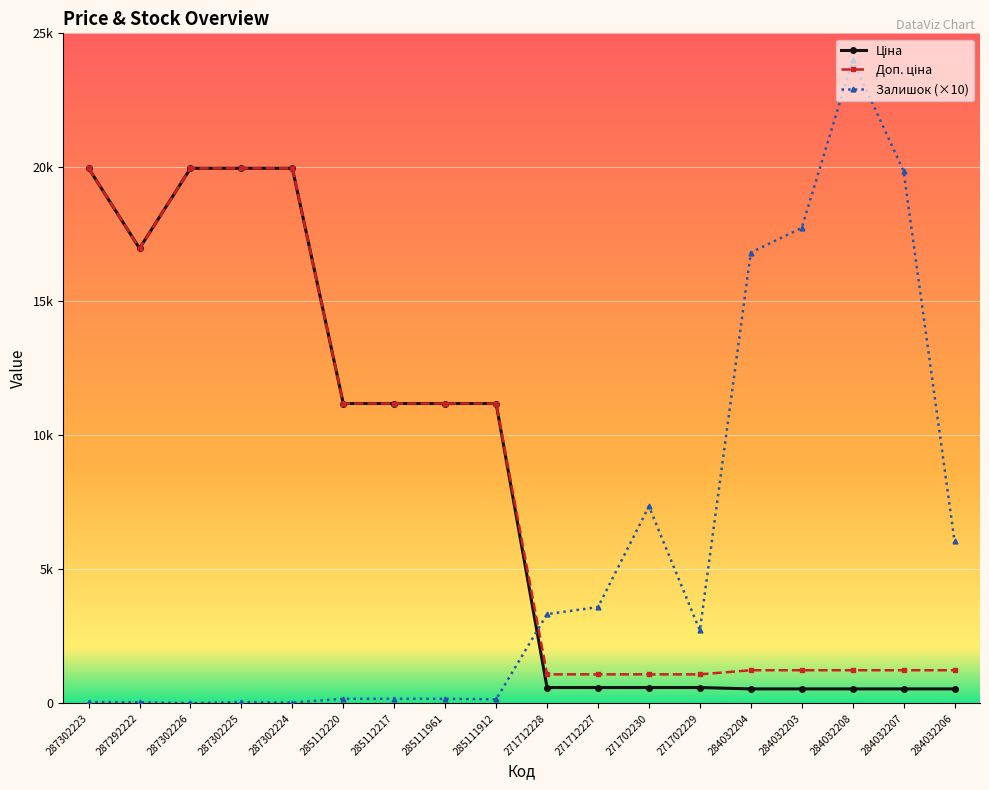

True or false: Доп. ціна and Залишок (×10) cross at least once.

True